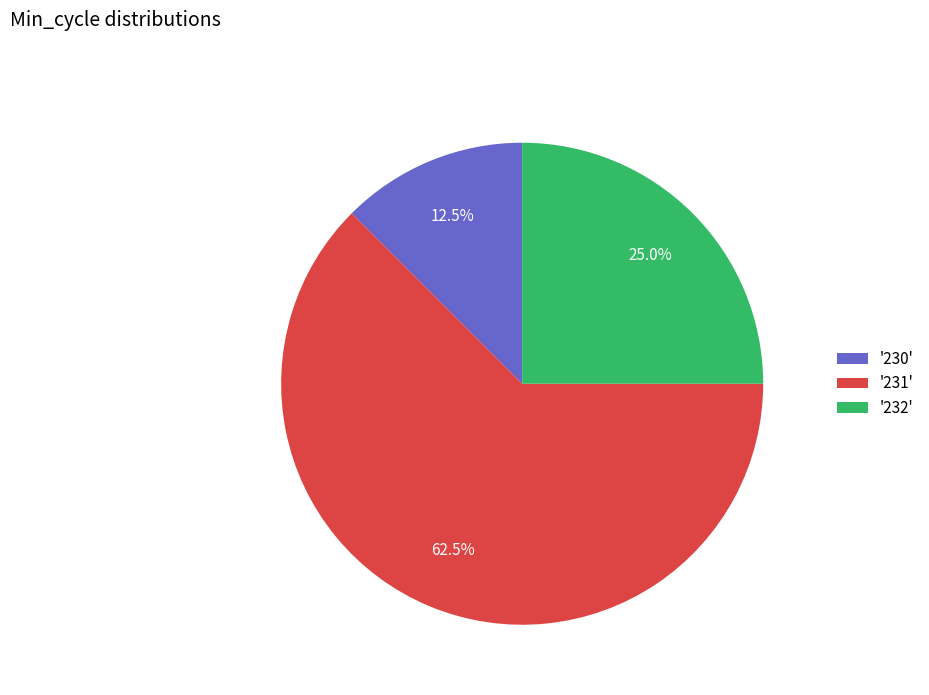

Rank the categories by value from lowest to highest.

'230', '232', '231'